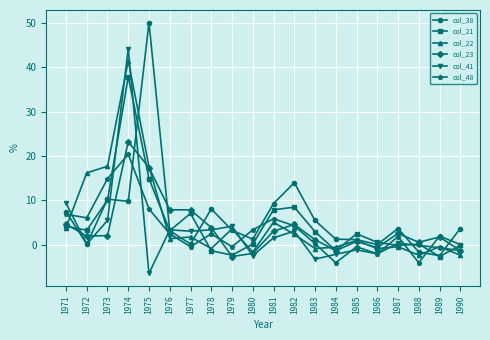

At which label is col_38 closest to 23?

1982